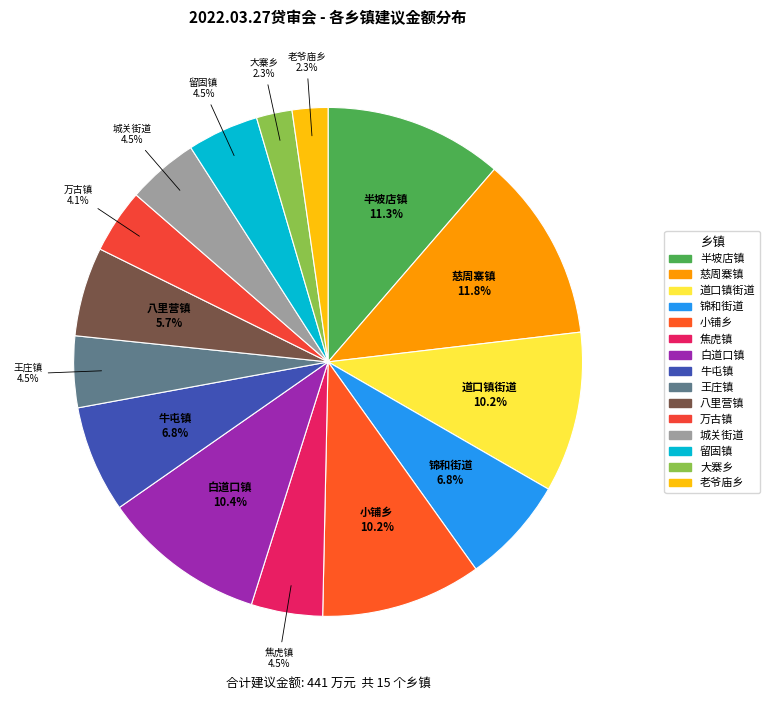

Combined, what portion of the pie is 万古镇 and 城关街道?

8.6%